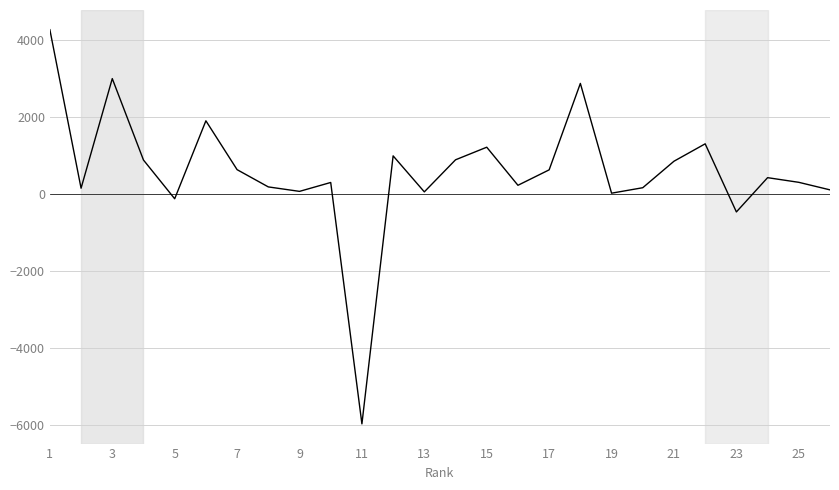

What is the smallest value displayed?

-5971